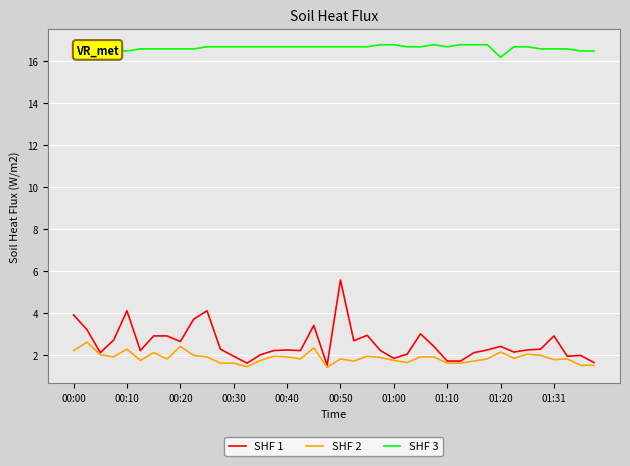

What are all the series names shown in the legend?

SHF 1, SHF 2, SHF 3